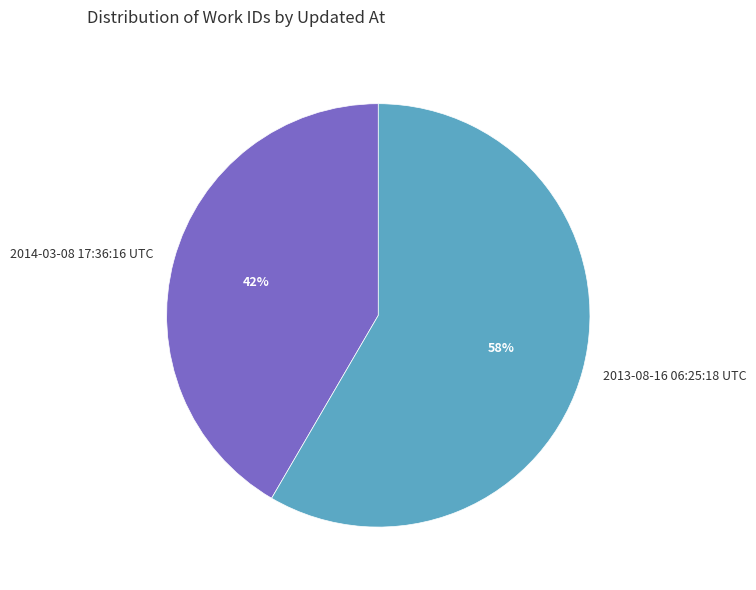

What percentage is the 2014-03-08 17:36:16 UTC slice, to the nearest percent?

42%